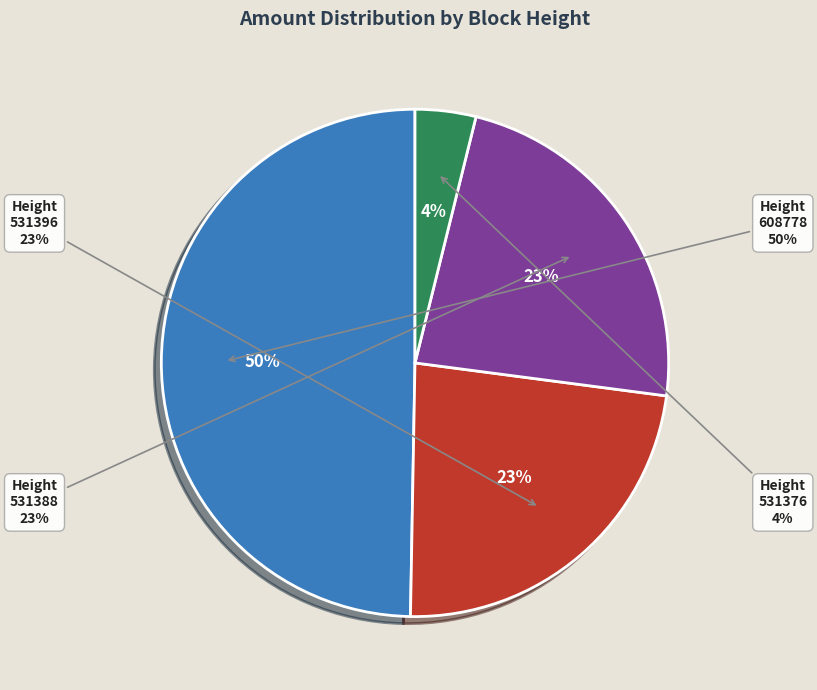

What percentage is the 531376 slice, to the nearest percent?

4%